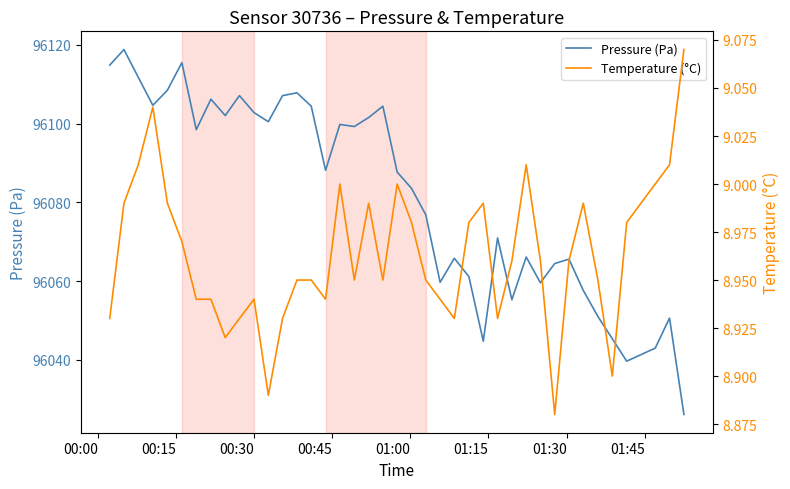

What is the smallest value displayed?

8.9